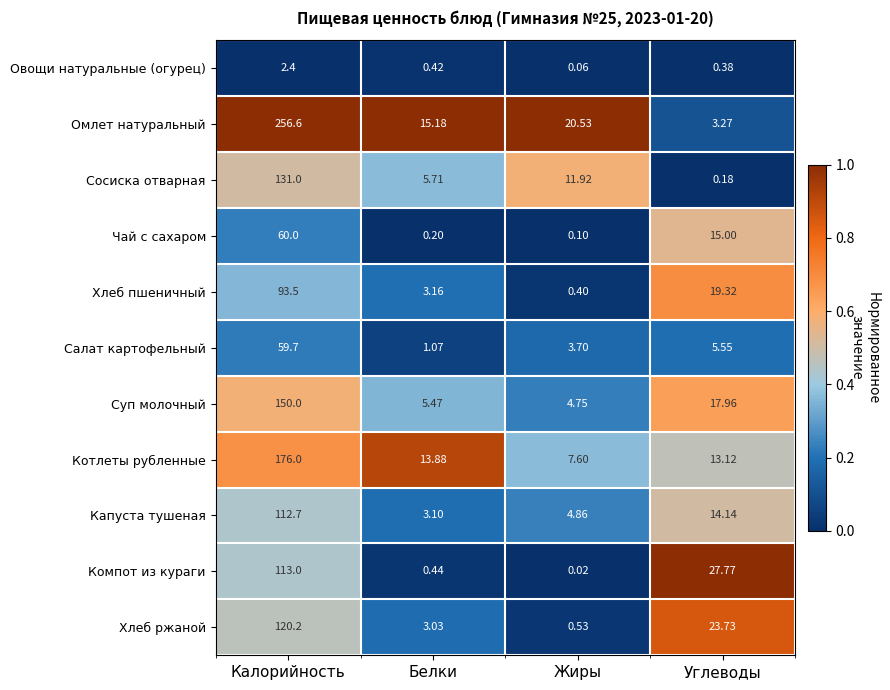

At which label is Суп молочный closest to 77?

Углеводы